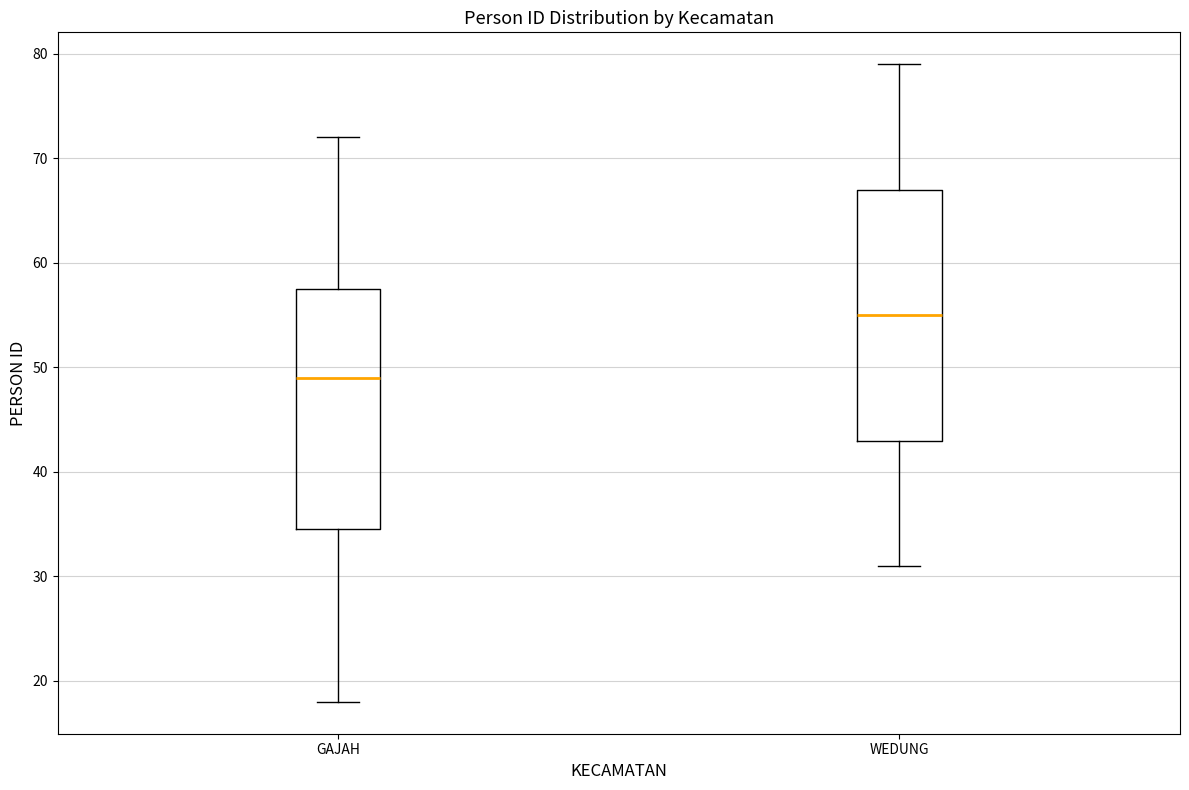

Which box has the highest median line?

WEDUNG